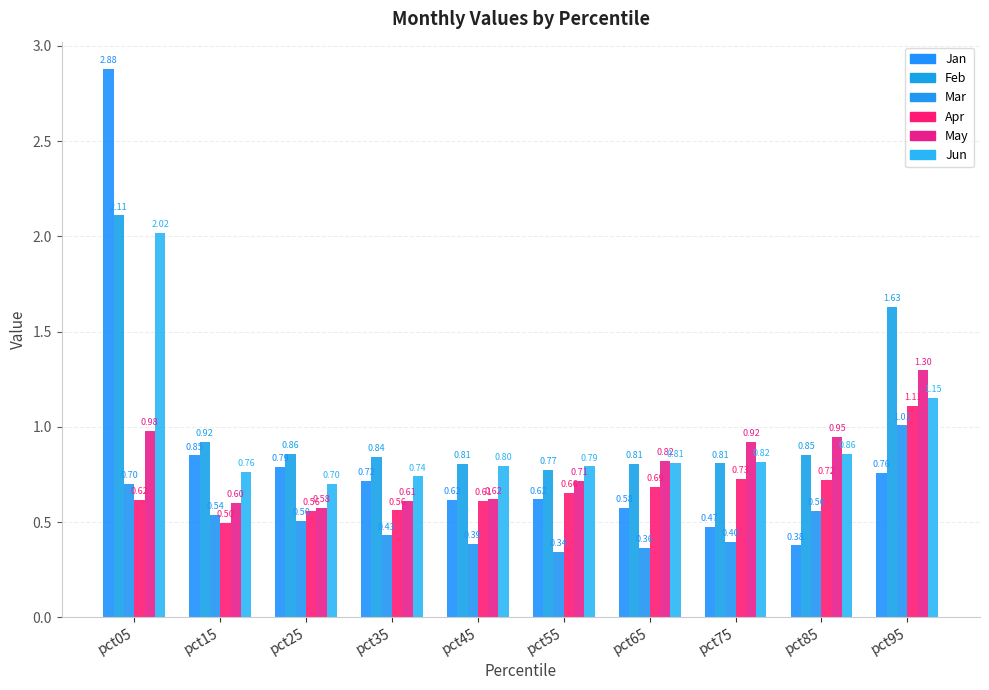

How many distinct data groups are displayed?

6